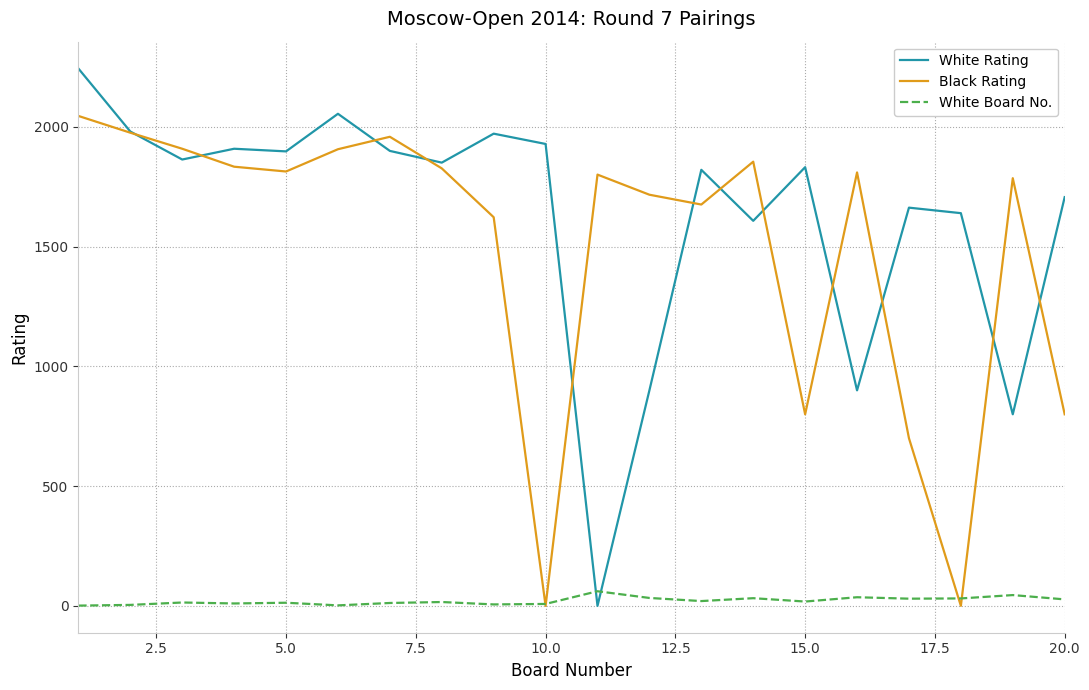

After their last crossing, which series has the higher values: White Rating or White Board No.?

White Rating